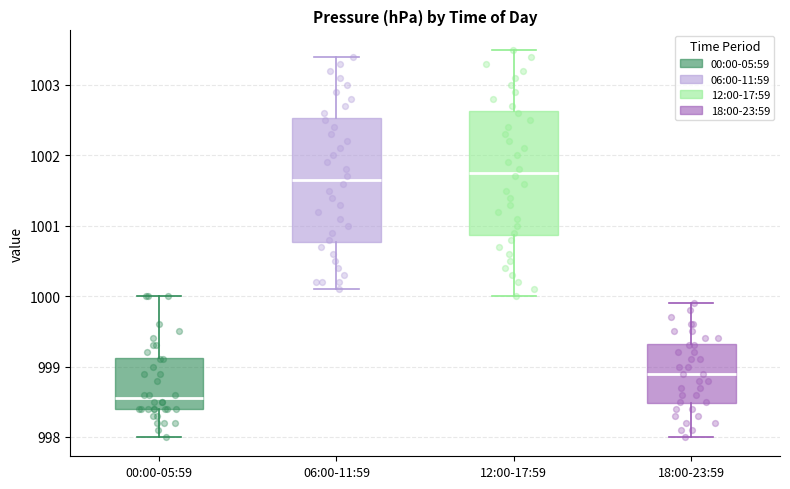

Which box has the lowest median line?

00:00-05:59